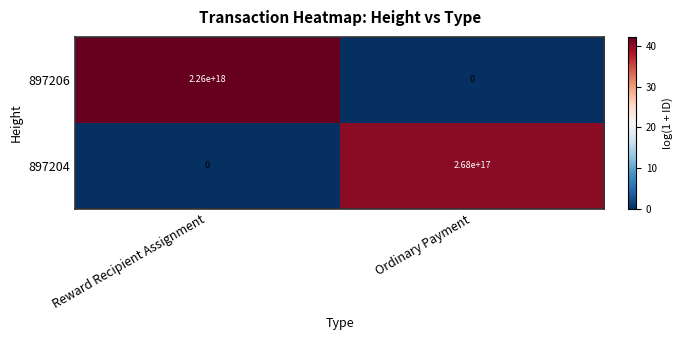

At which category is the sum across all series the highest?

Reward Recipient Assignment